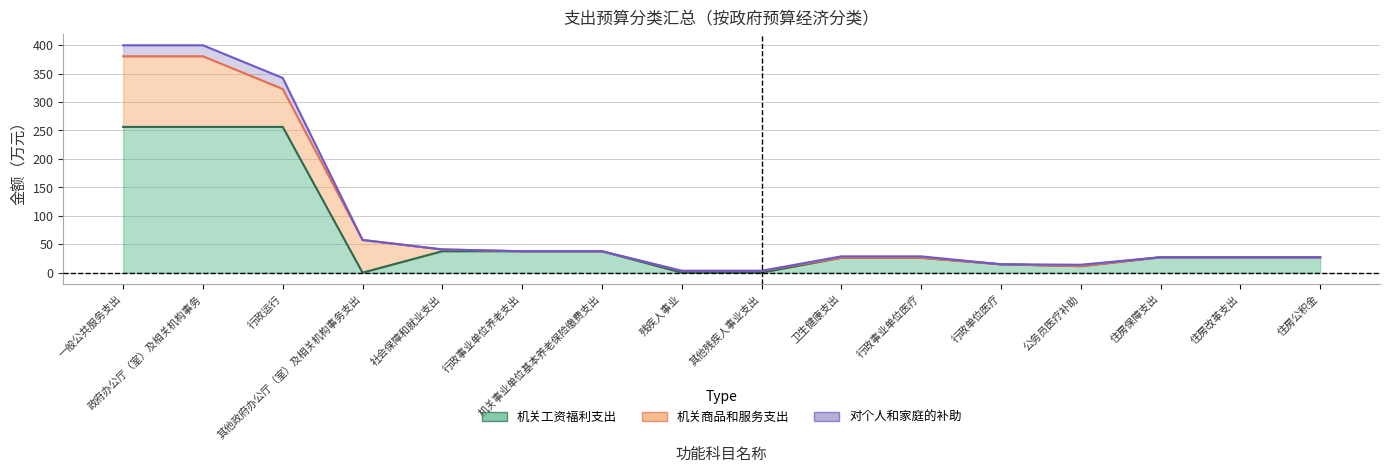

At how many categories does at least one series exceed 146?

3